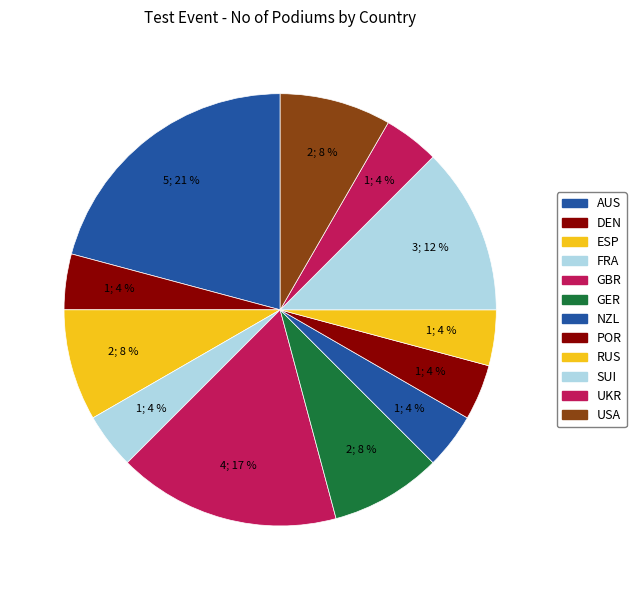

True or false: RUS accounts for 4% of the total.

True